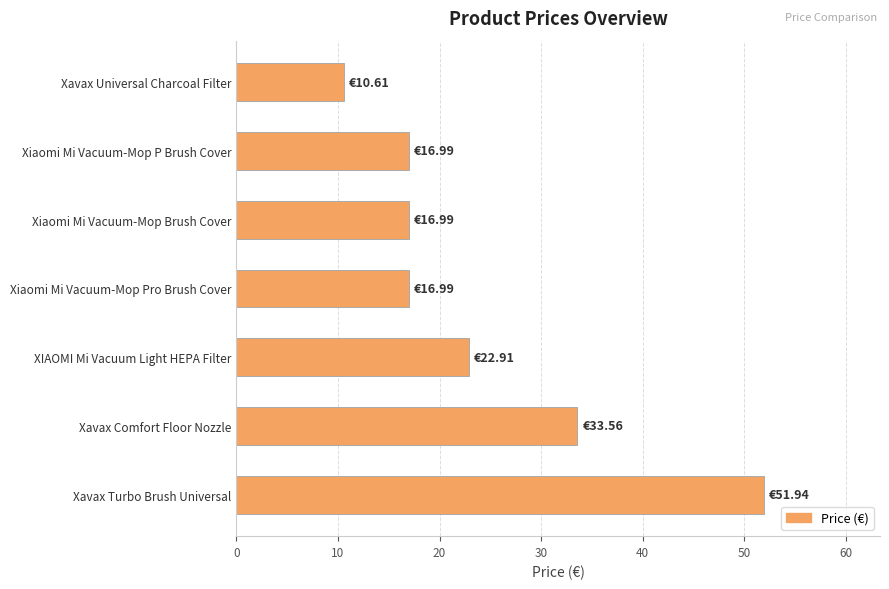

Where is the data nearest to the value 31?

Xavax Comfort Floor Nozzle